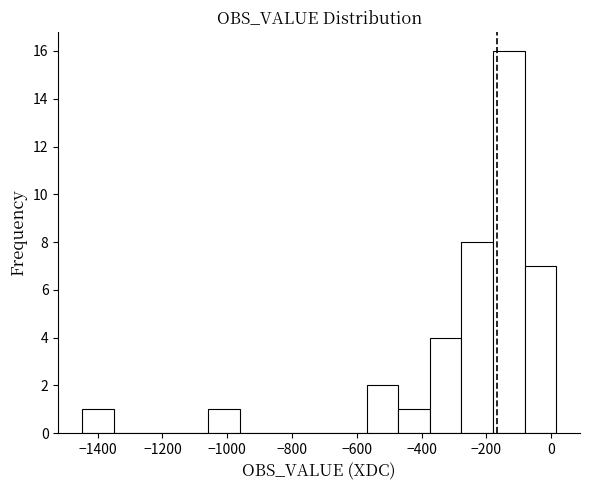

How tall is the bar that spans -80 to 20 on the x-axis? Neither the bar edges nor the heights are printed on the chart, so give them approximately, as read against the axes.

7